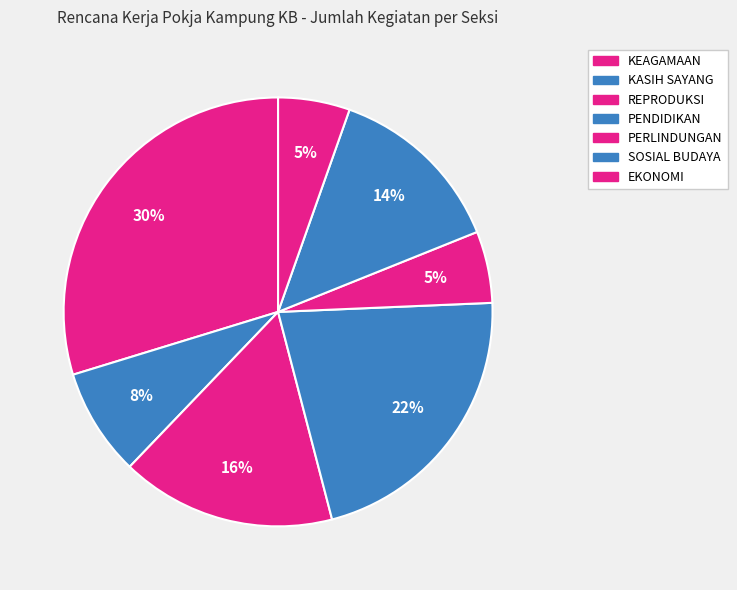

How many slices are in this pie chart?

7